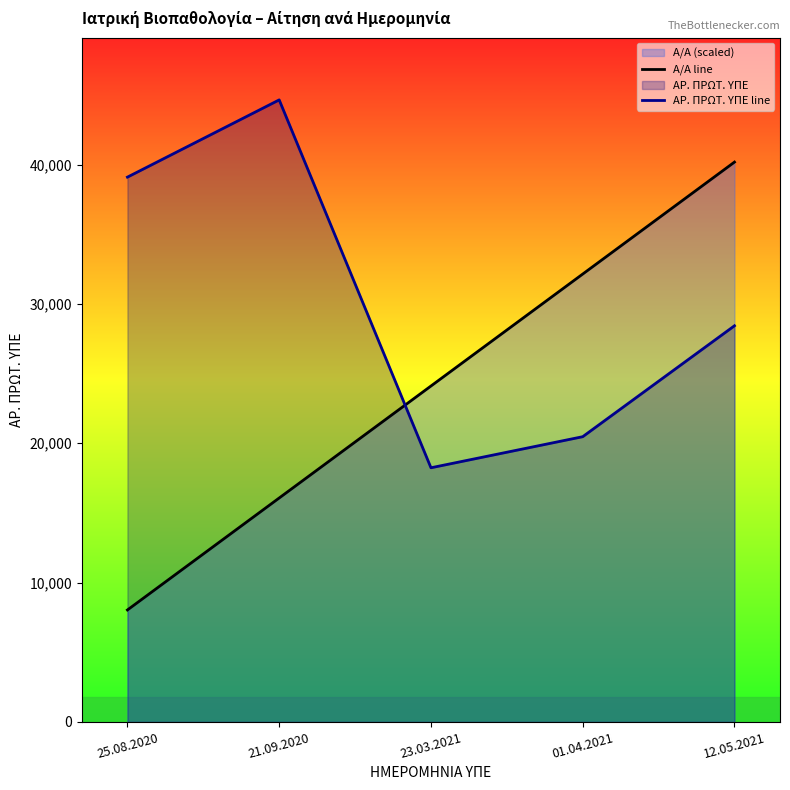

The value of Α/Α line at 25.08.2020 is 2250.8. True or false?

False